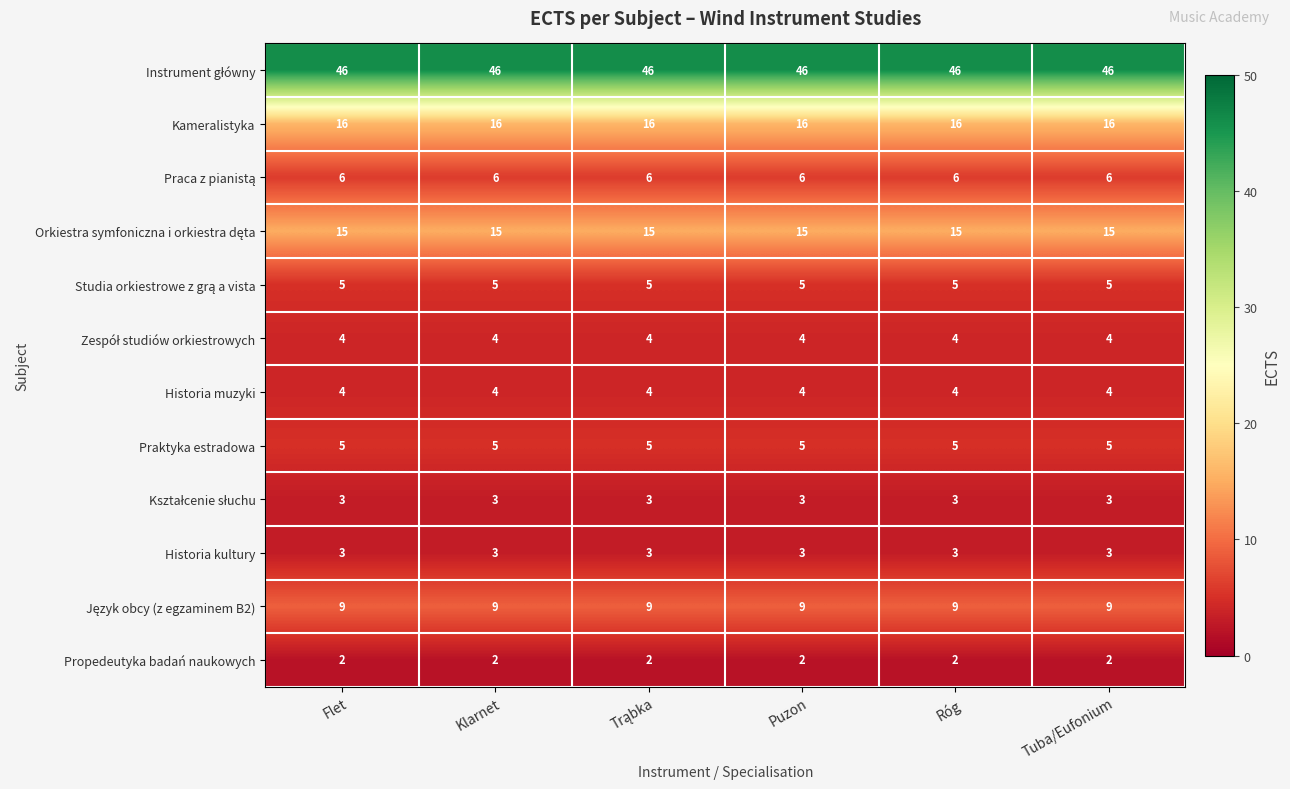

What is the spread (max minus min) of values at Flet?

44